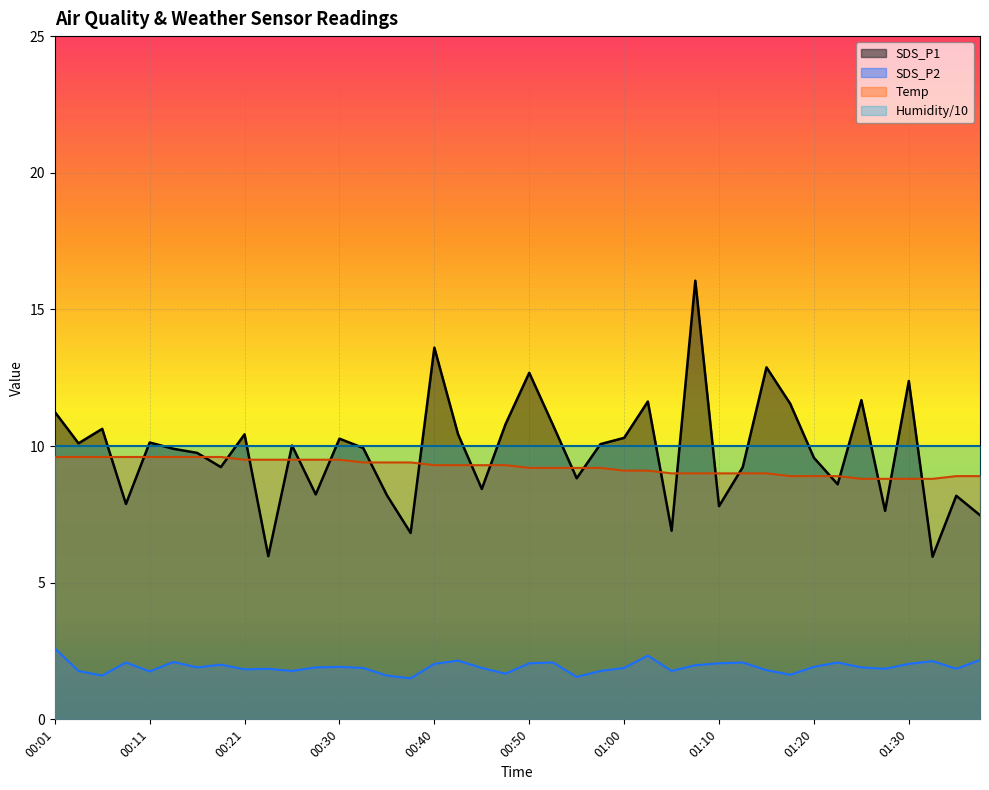

Which category has the lowest value in the Temp series?

01:25